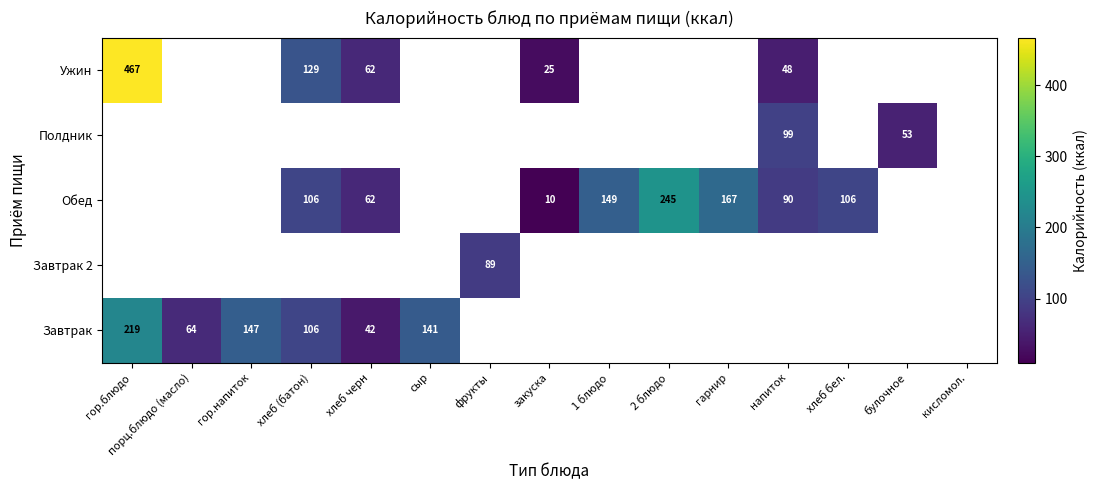

At which category does the chart reach its minimum across all series?

закуска